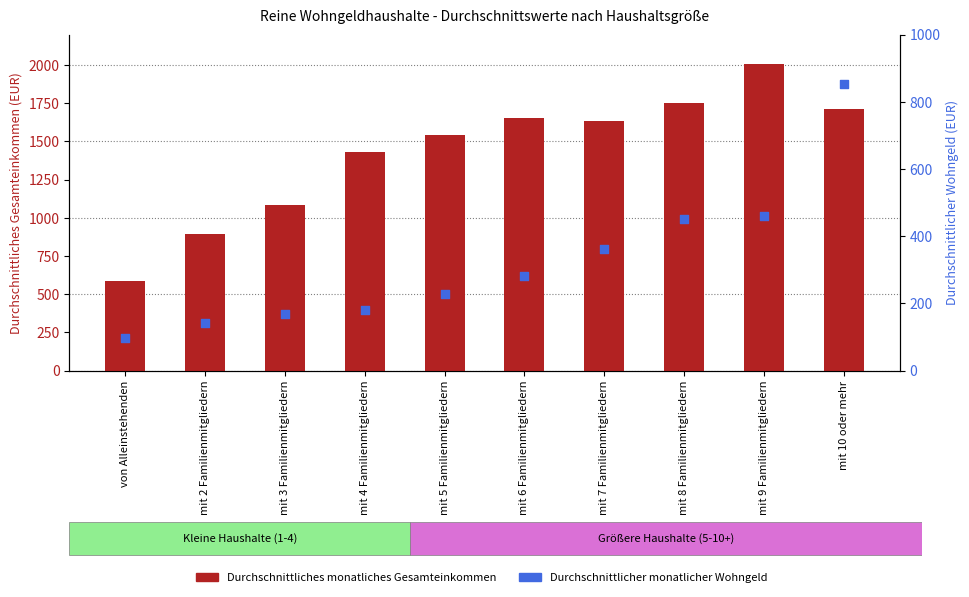

Which series reaches the minimum Y coordinate?

Durchschnittlicher monatlicher Wohngeld